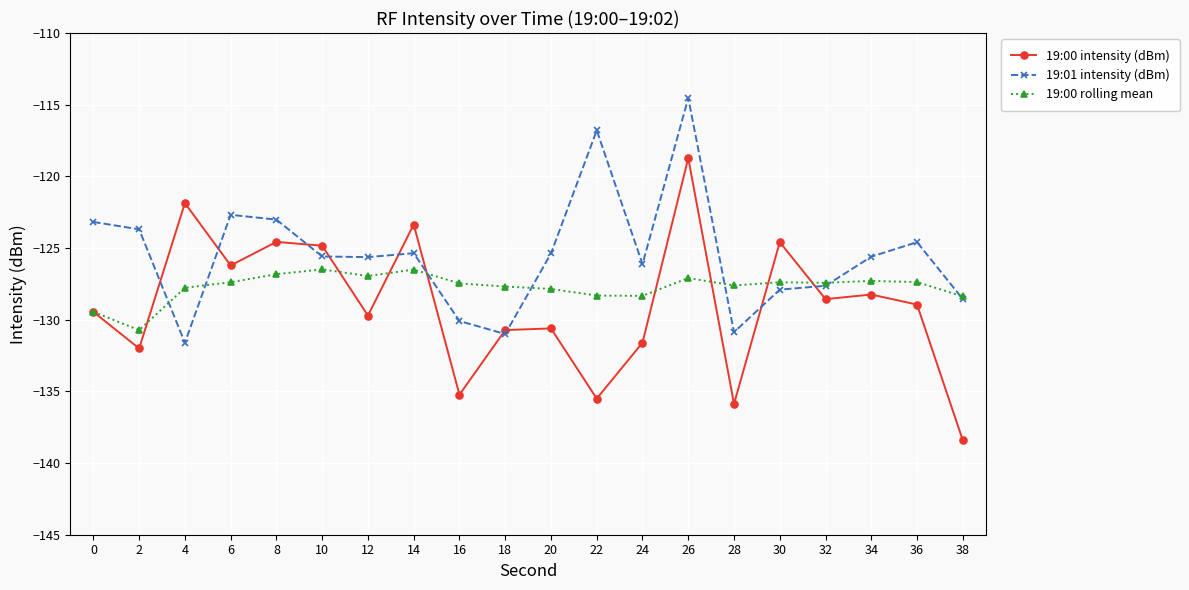

What is the difference between the highest and lowest values at 28?

8.3